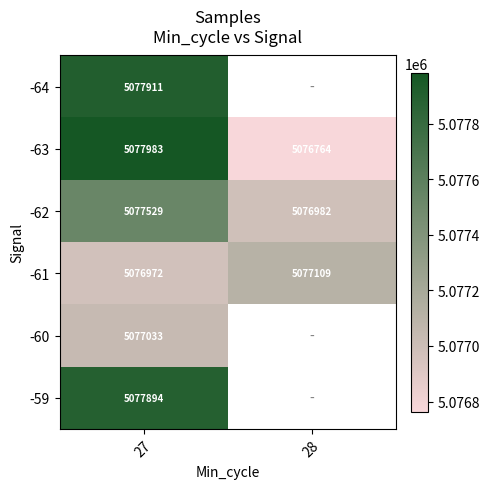

What is the difference between the maximum and minimum values in the -61 series?

137